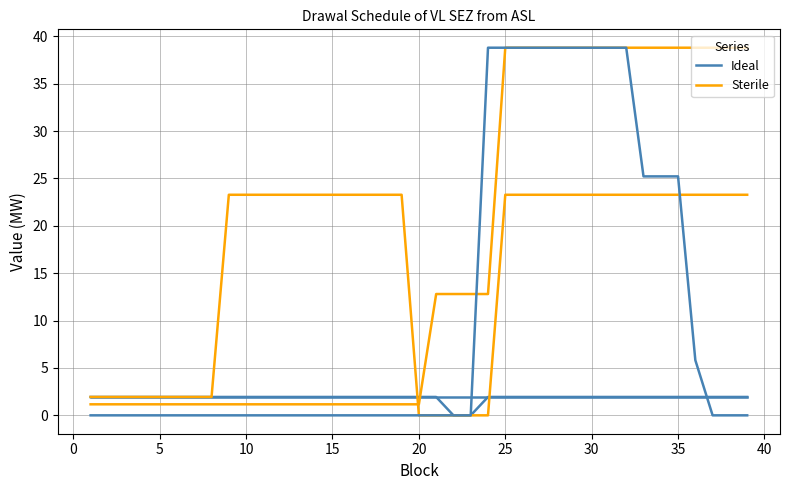

What is the total value across all series at 23?

1.9